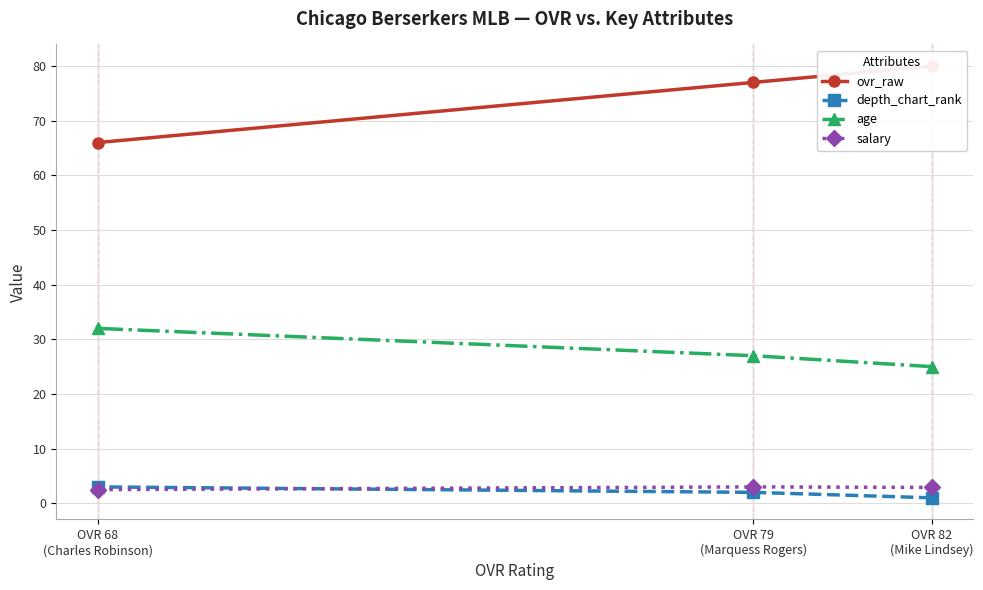

Reading left to right, extract all data points from this chart.

ovr_raw: OVR 82
(Mike Lindsey)=80.0	OVR 79
(Marquess Rogers)=77.0	OVR 68
(Charles Robinson)=66.0
depth_chart_rank: OVR 82
(Mike Lindsey)=1.0	OVR 79
(Marquess Rogers)=2.0	OVR 68
(Charles Robinson)=3.0
age: OVR 82
(Mike Lindsey)=25.0	OVR 79
(Marquess Rogers)=27.0	OVR 68
(Charles Robinson)=32.0
salary: OVR 82
(Mike Lindsey)=2.9	OVR 79
(Marquess Rogers)=3.0	OVR 68
(Charles Robinson)=2.5